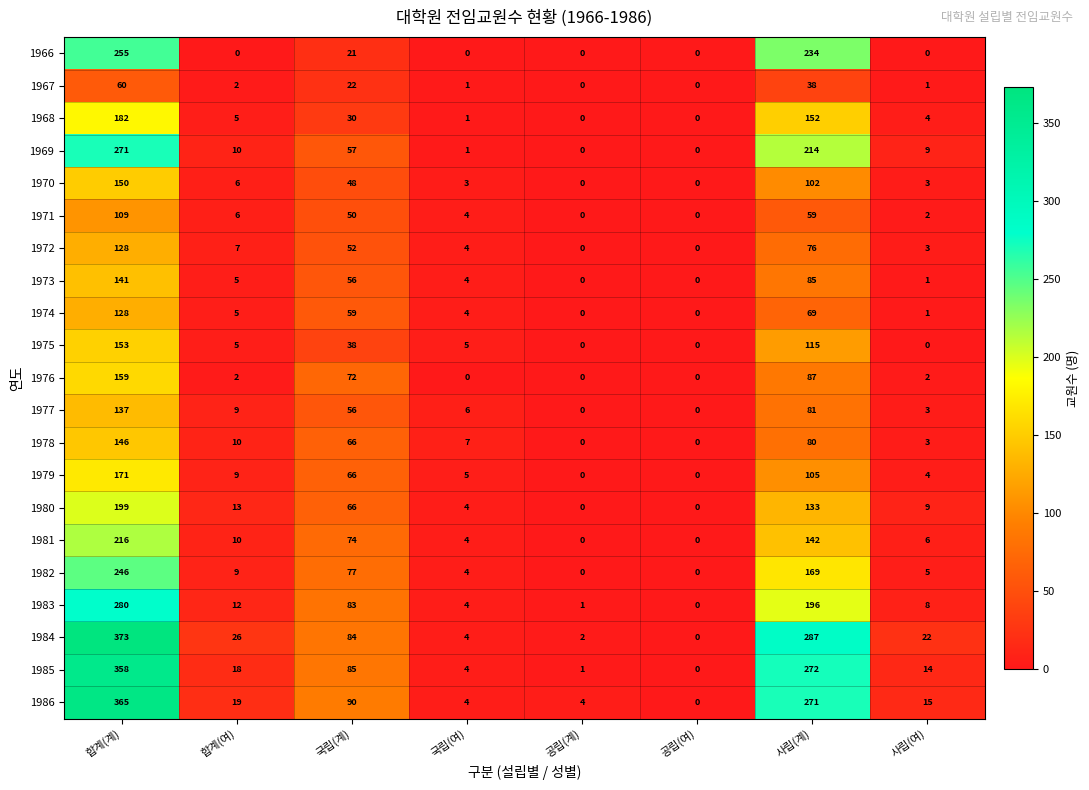

How many distinct data groups are displayed?

21